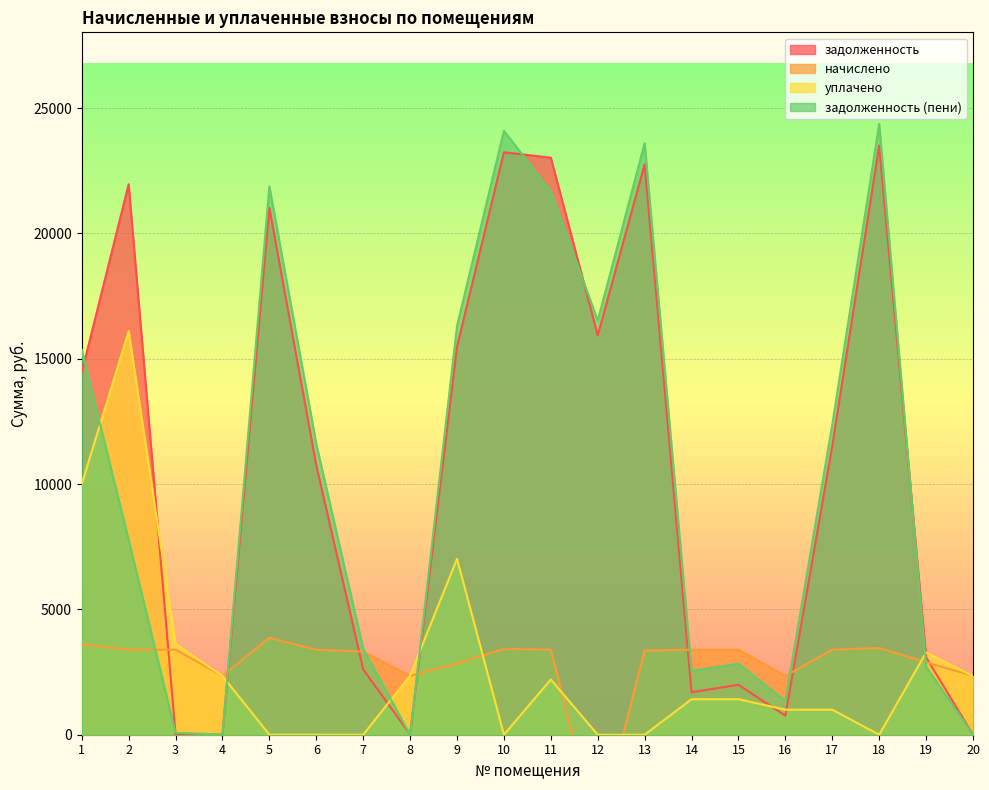

What is the difference between the задолженность values at 10 and 9?

7759.6